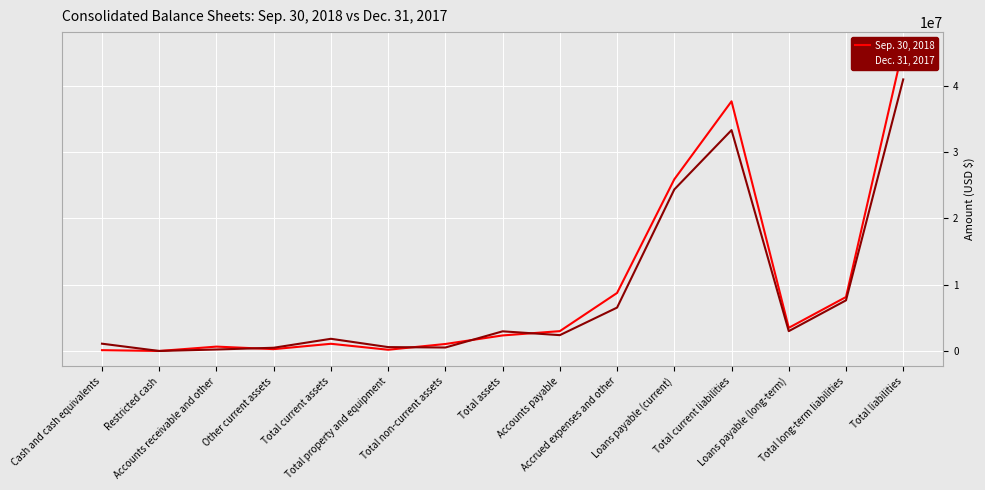

What position from the right is Accounts payable?

7